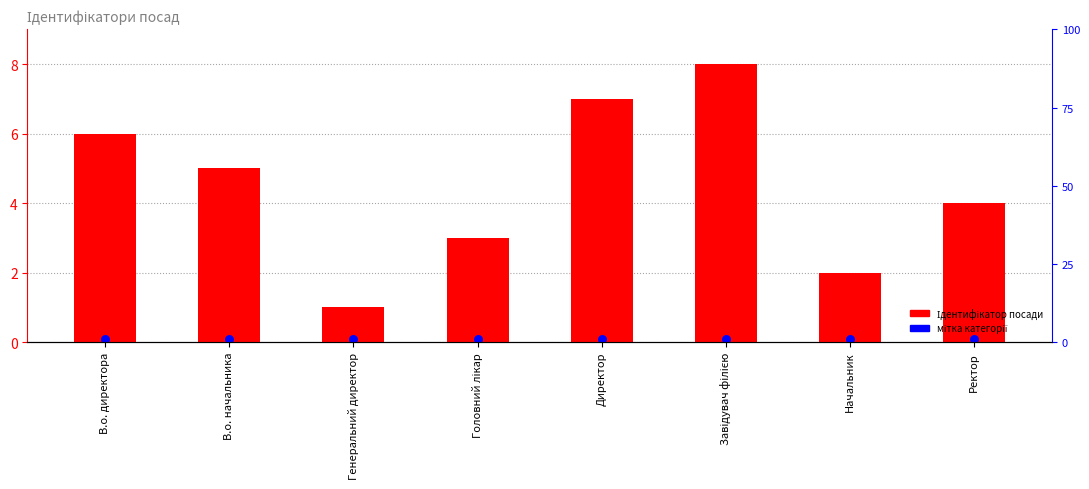

At how many categories does at least one series exceed 1?

7